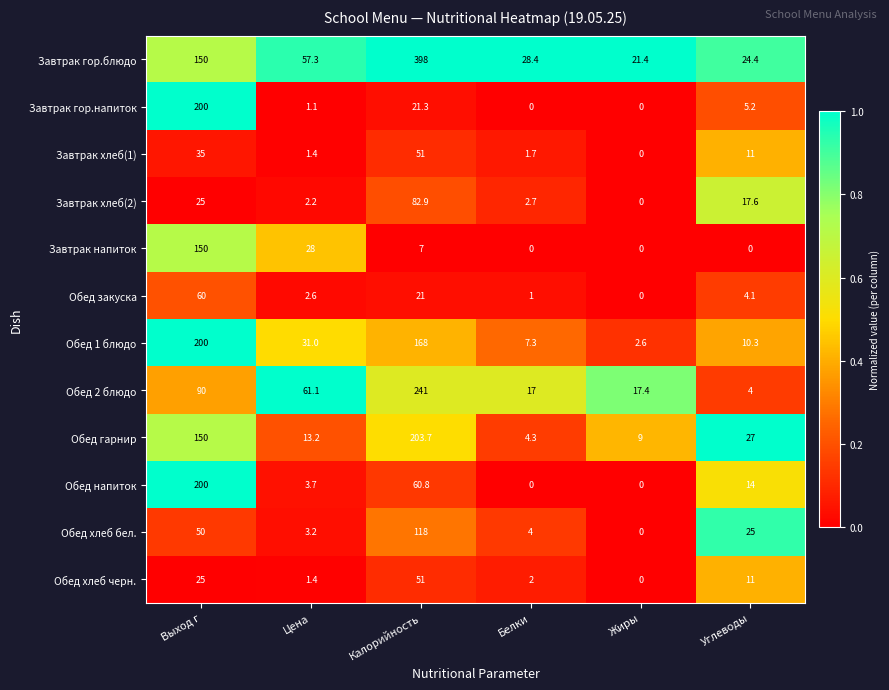

What is the spread (max minus min) of values at Цена?

60.0